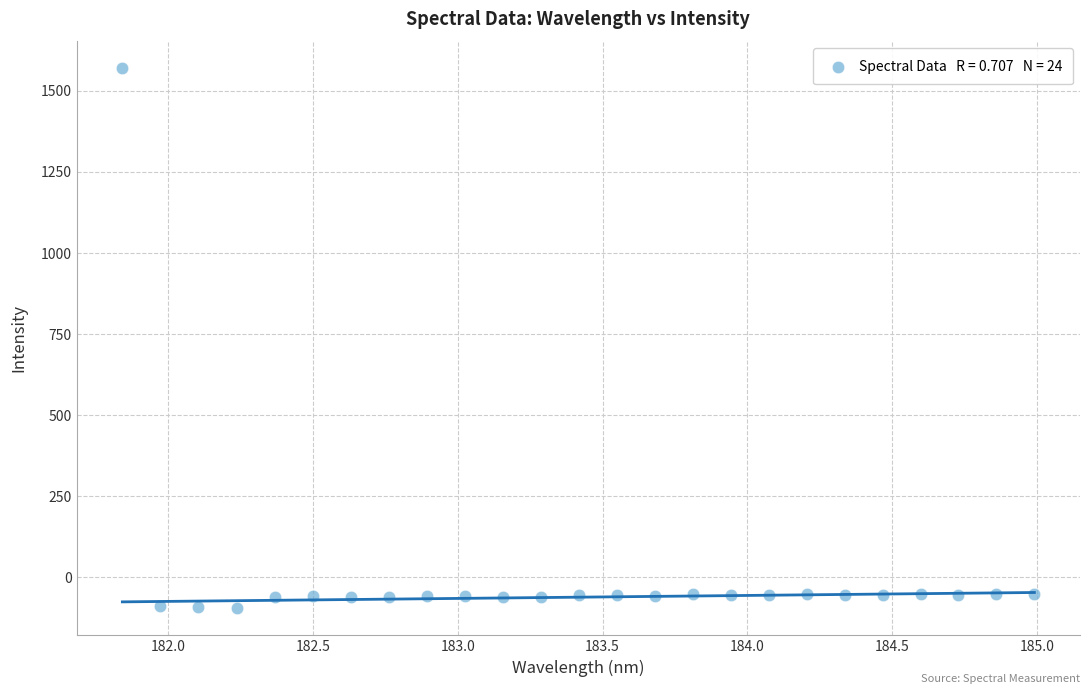

What is the range of Y values (max minus min)?

1662.8